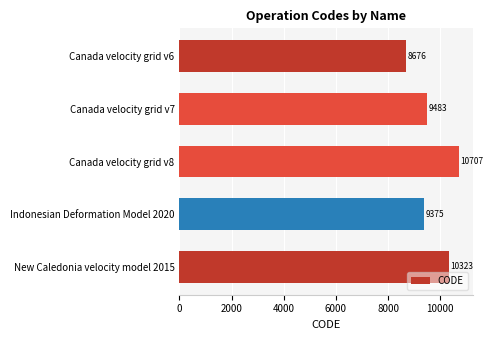

Are the bars horizontal?

Yes